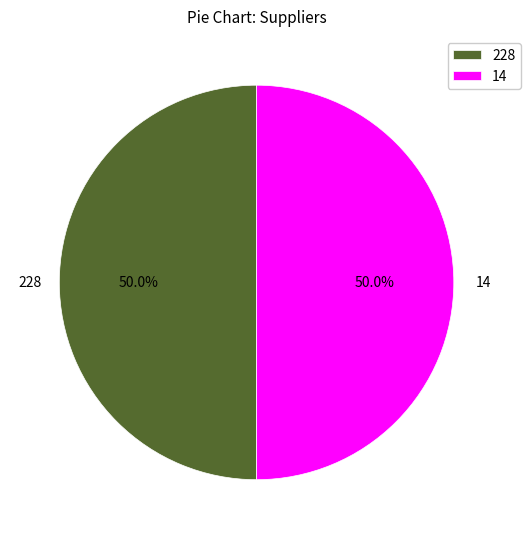

Approximately how many times larger is the value at 14 compared to 228?

1.0